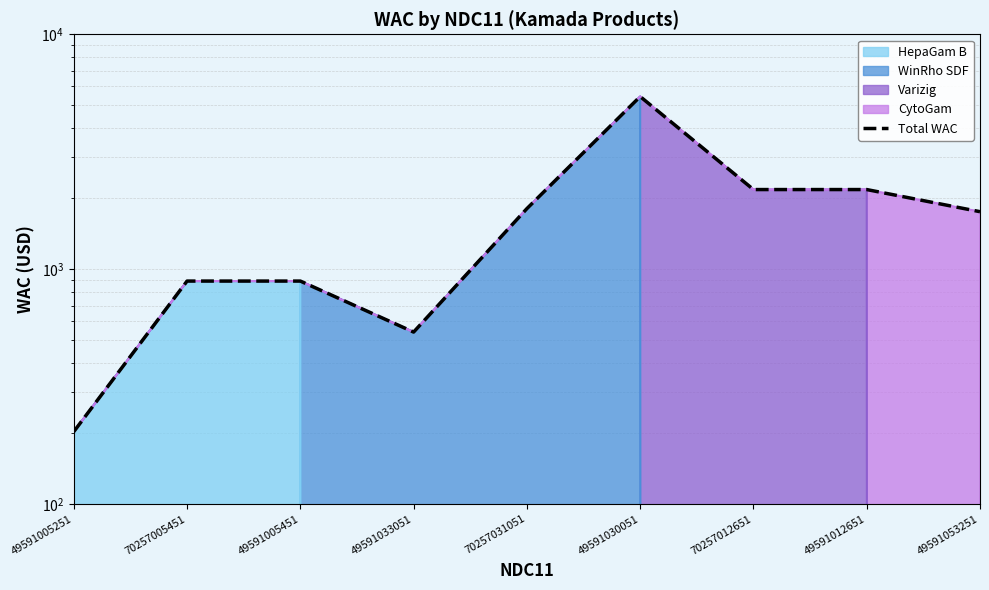

What is the difference between the second highest and minimum values?

1979.2